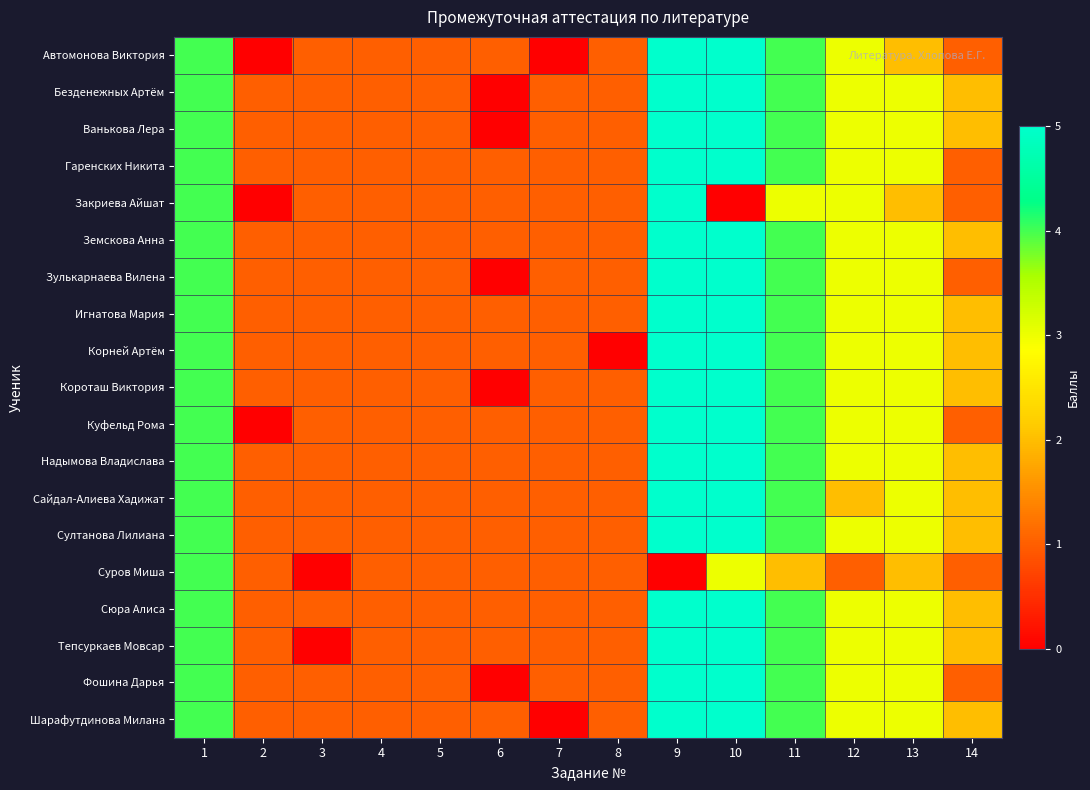

Which category has the lowest value across all series?

2